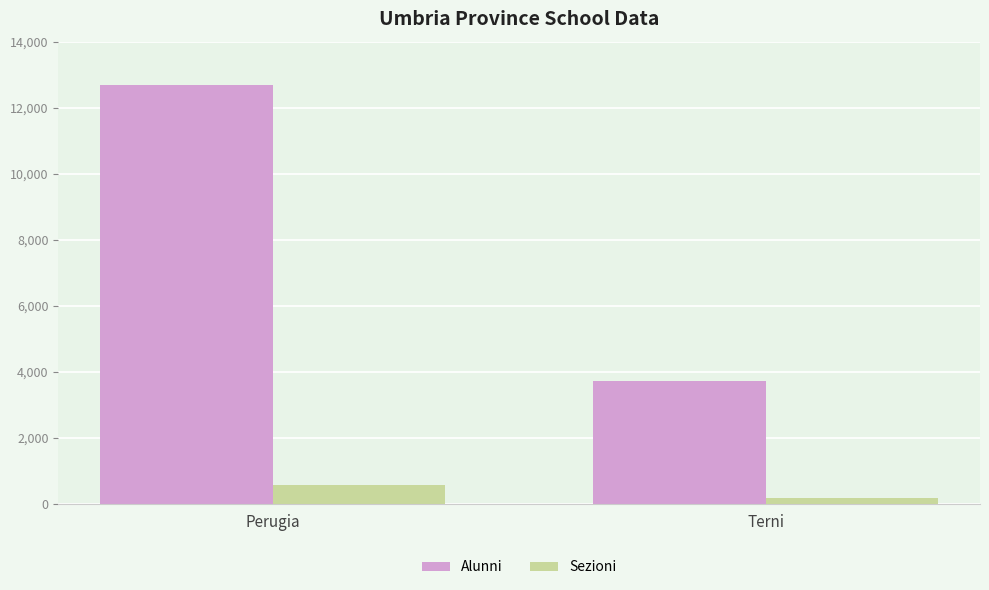

True or false: Alunni has a value of 16731 at Perugia.

False